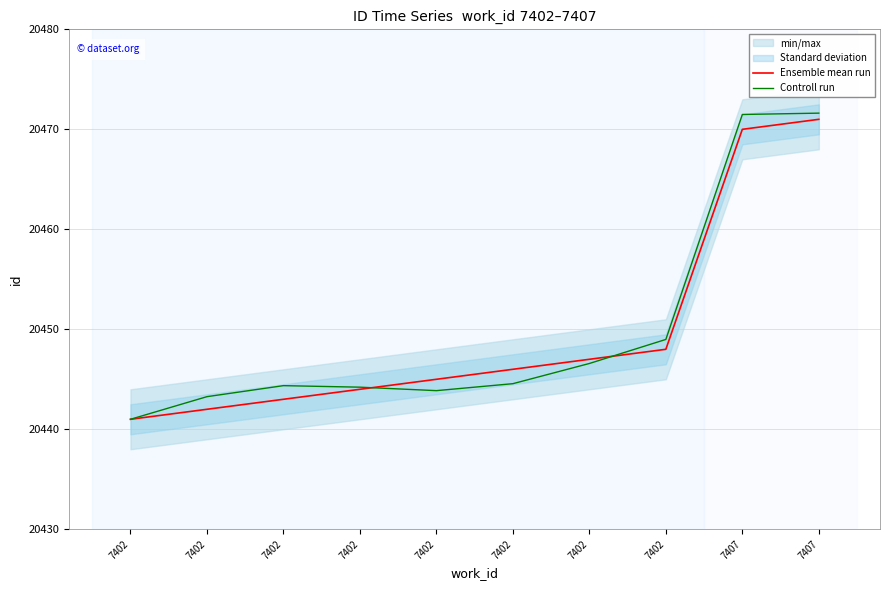

True or false: Ensemble mean run has a value of 12839.3 at 7402.

False